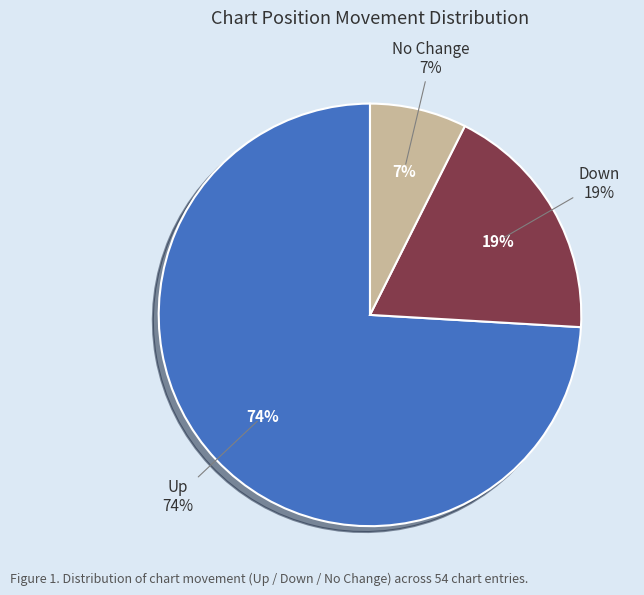

Between - and up, which is larger?

up